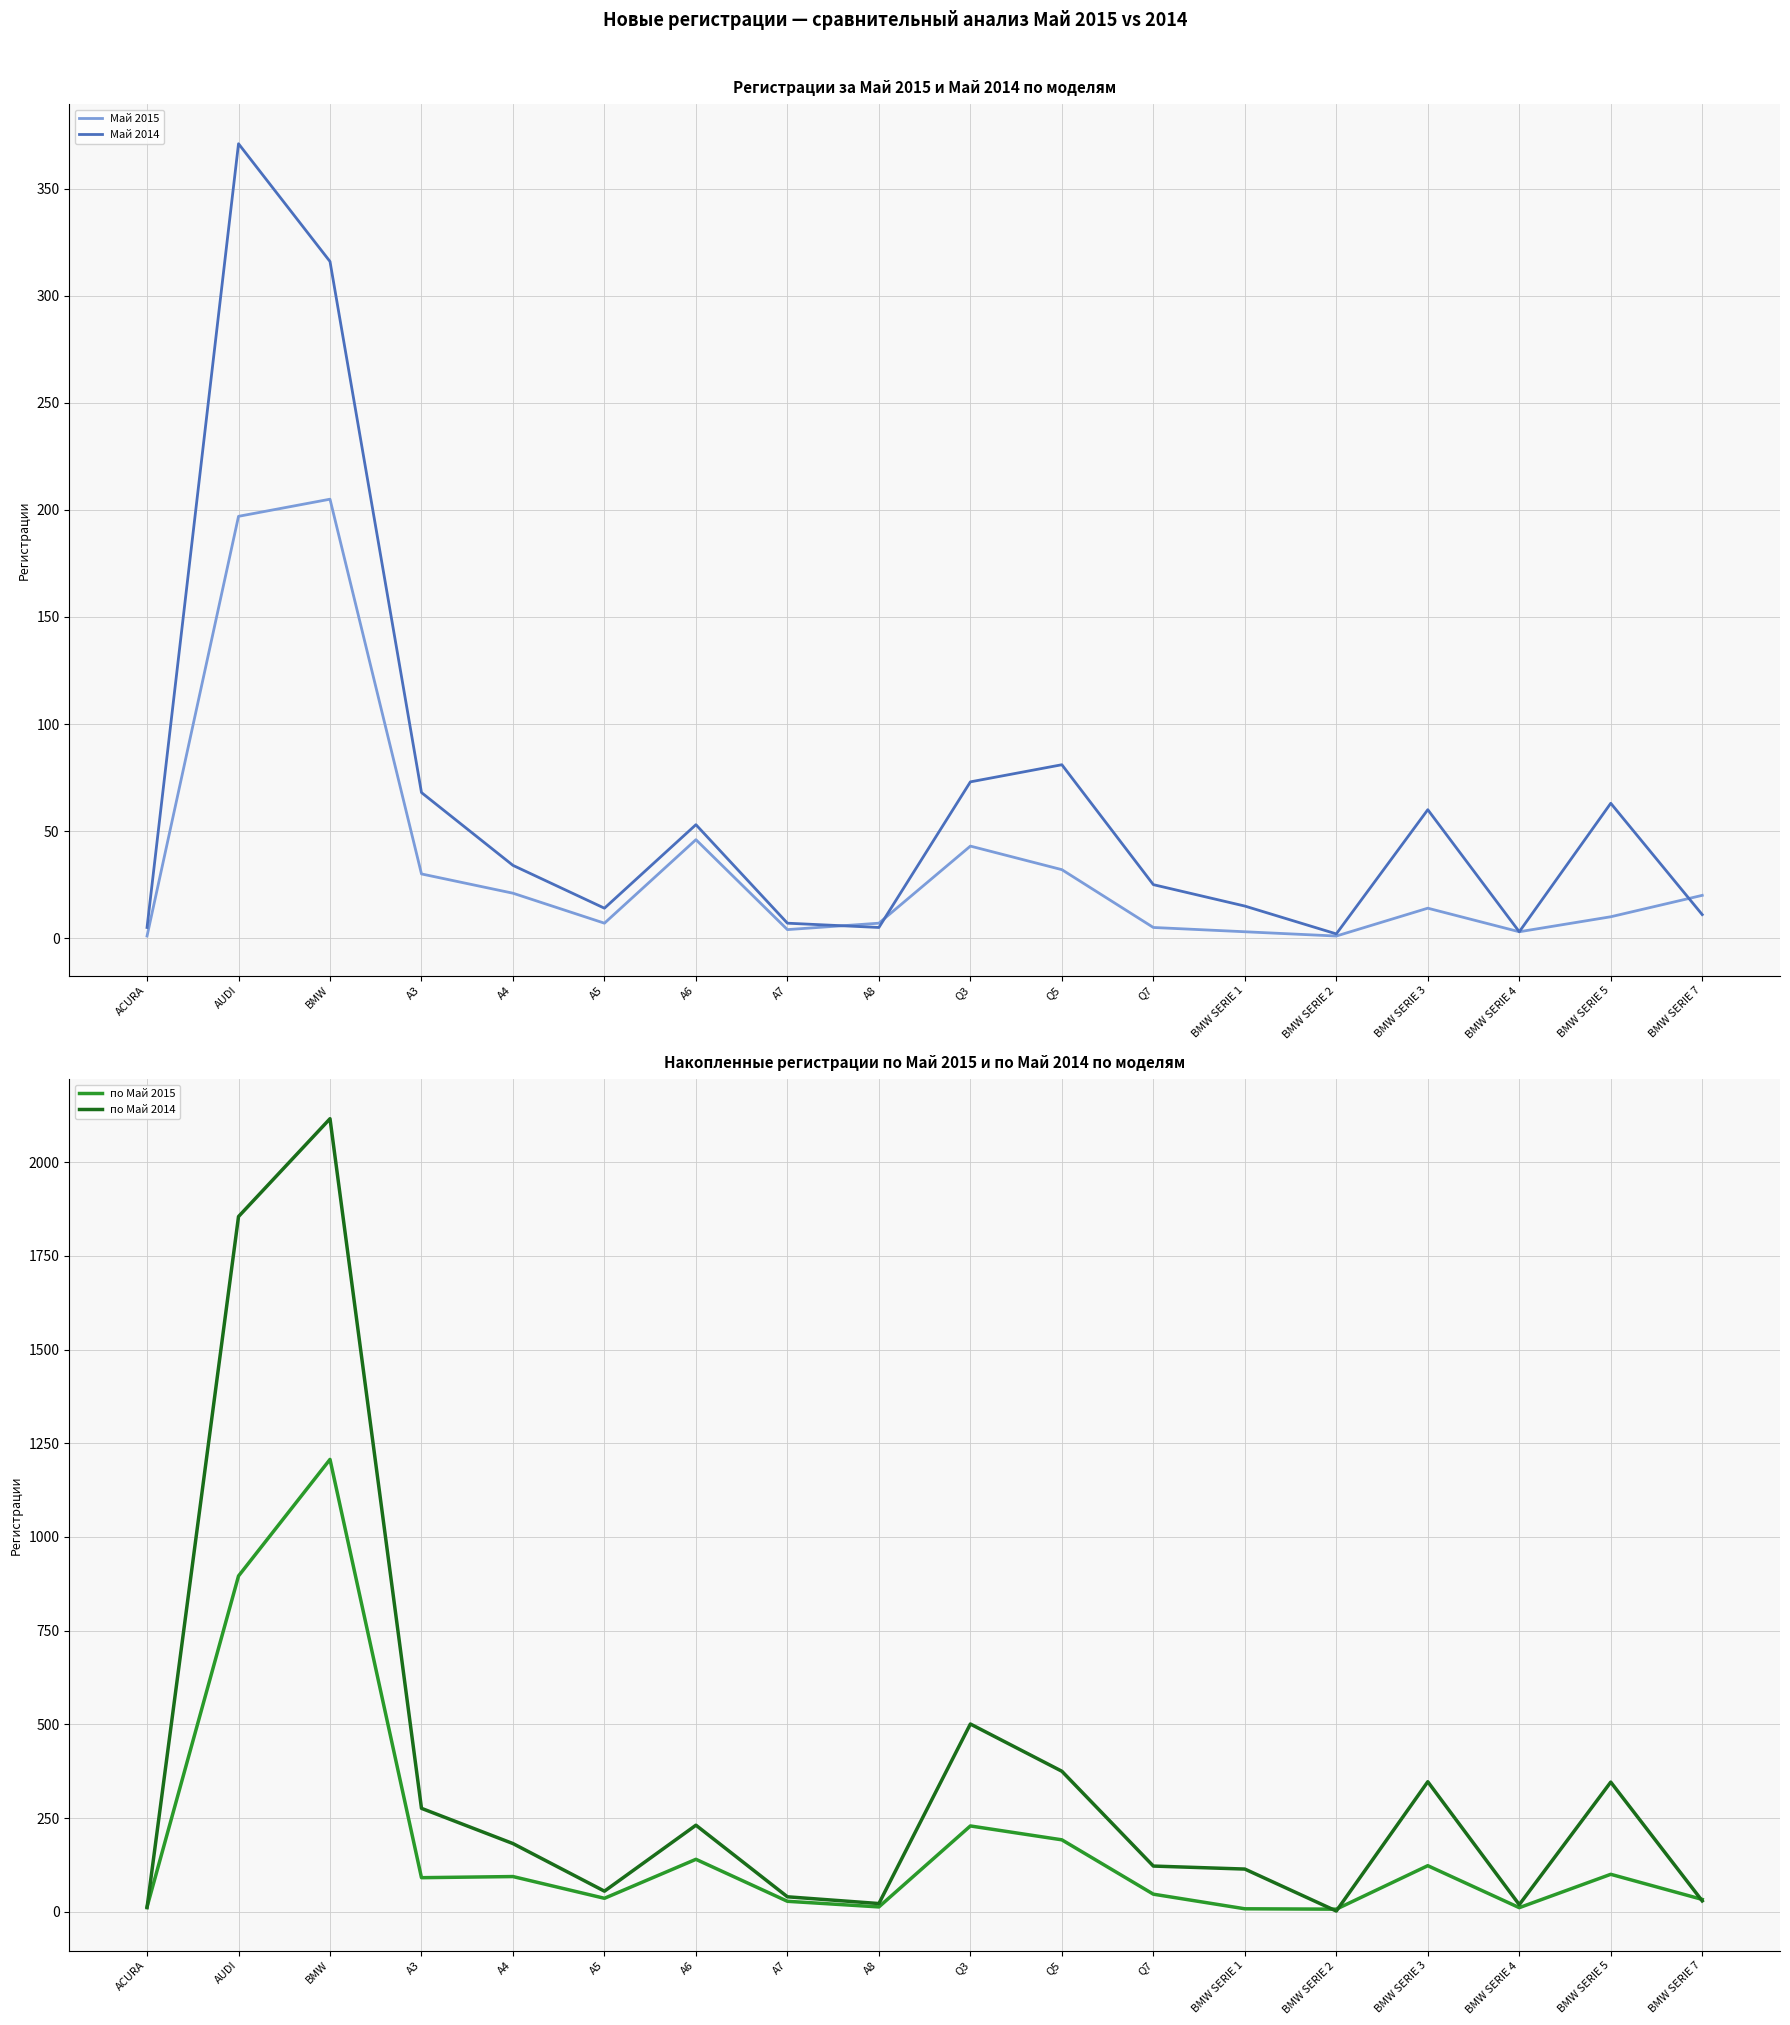

Where is the first local minimum for по Май 2015?

A3